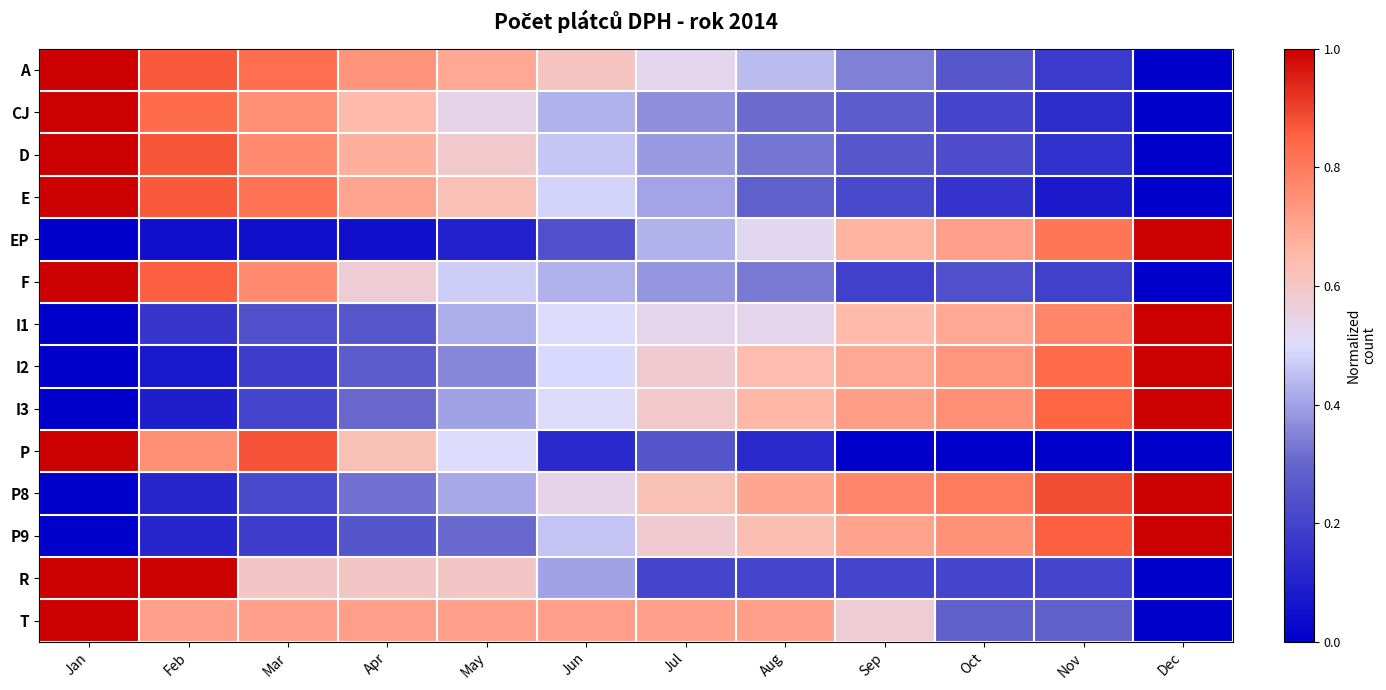

Which series has the largest total across all categories?

T